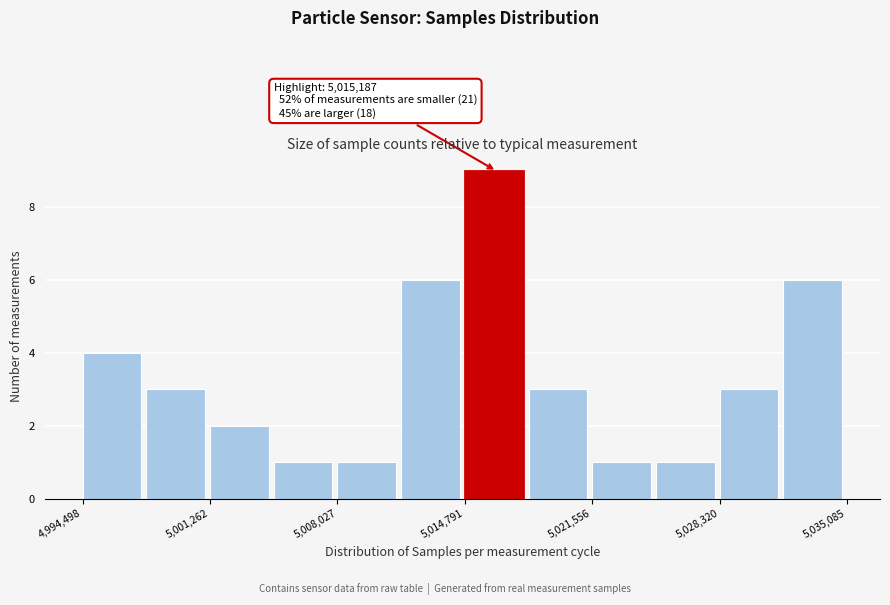

Read against the x-axis, roughly where is the centre of the tallest bar?

5016000